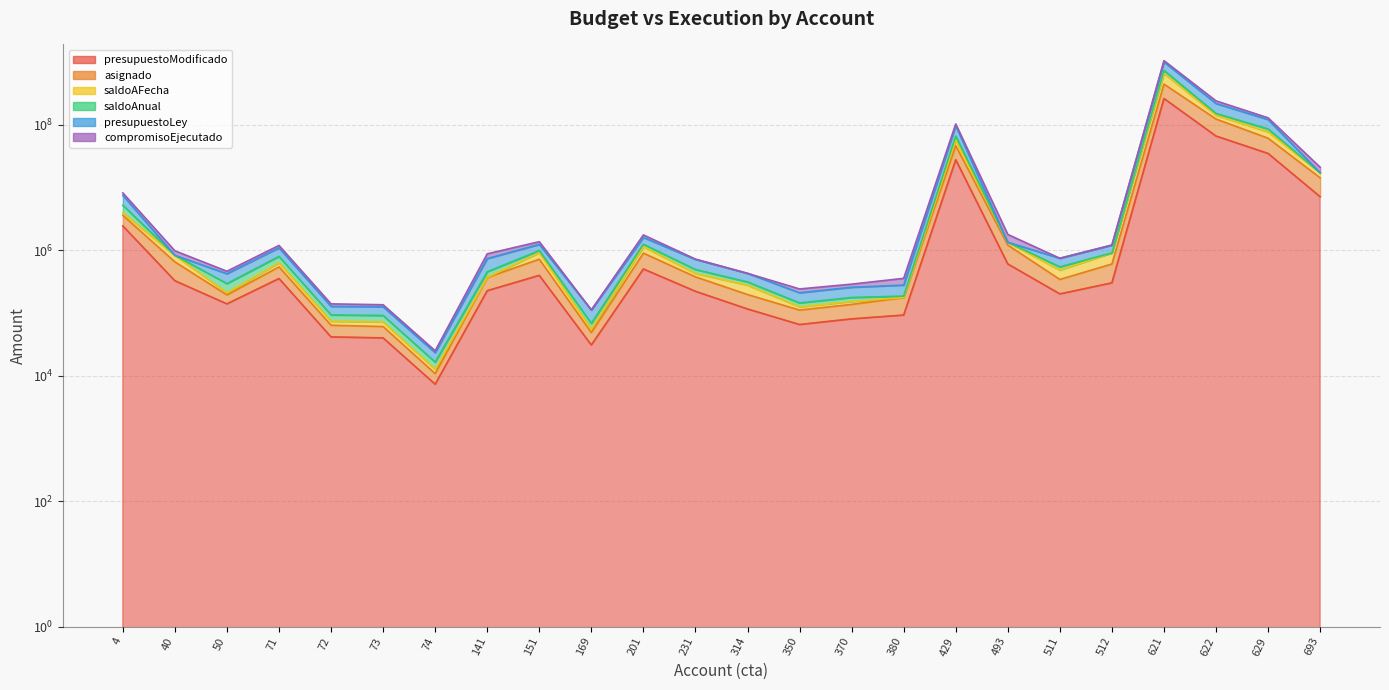

Read the presupuestoLey value at 314.

425500.0